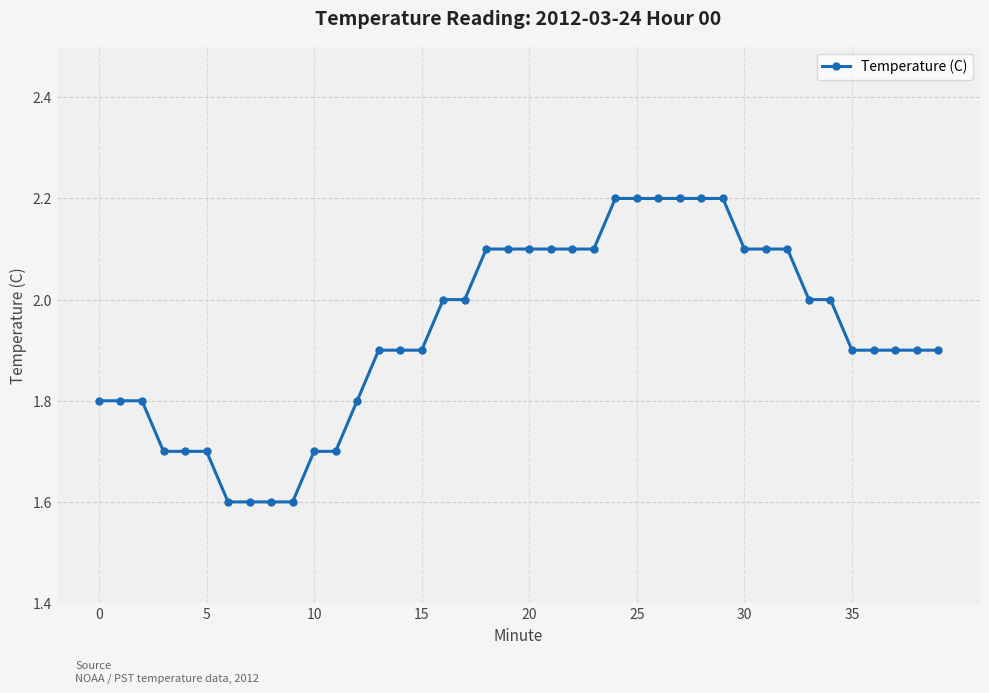

What is the difference between the second highest and second lowest values?

0.6